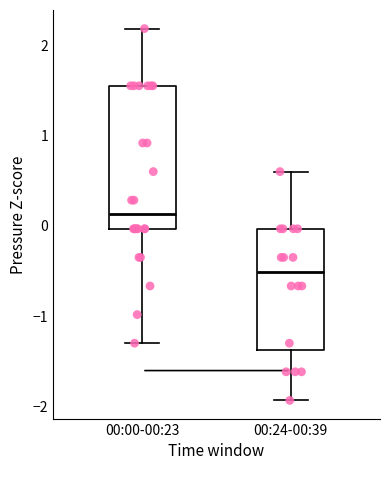

Which box's median line is the lowest?

00:24-00:39